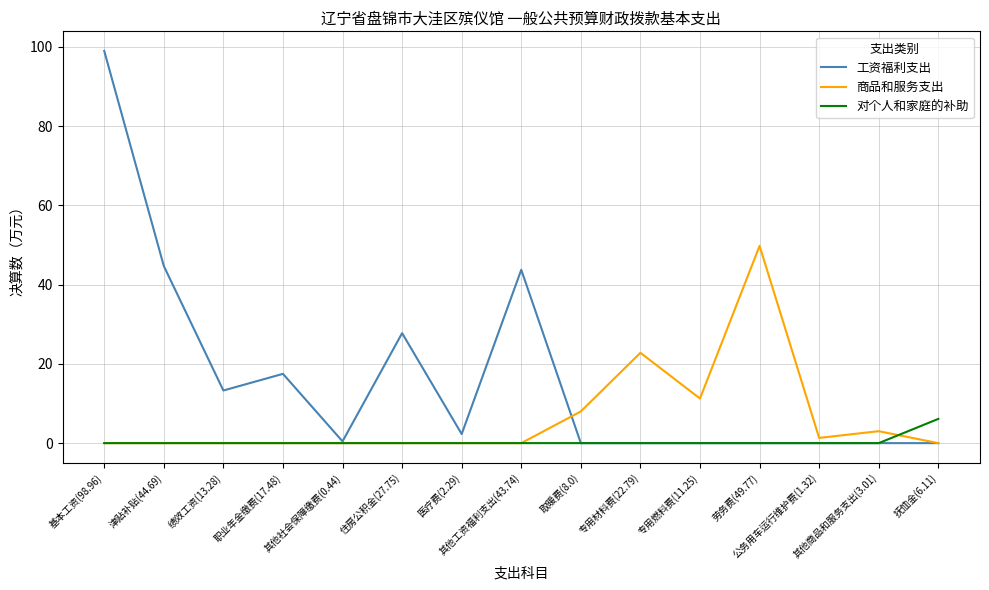

How many categories are shown in the chart?

15